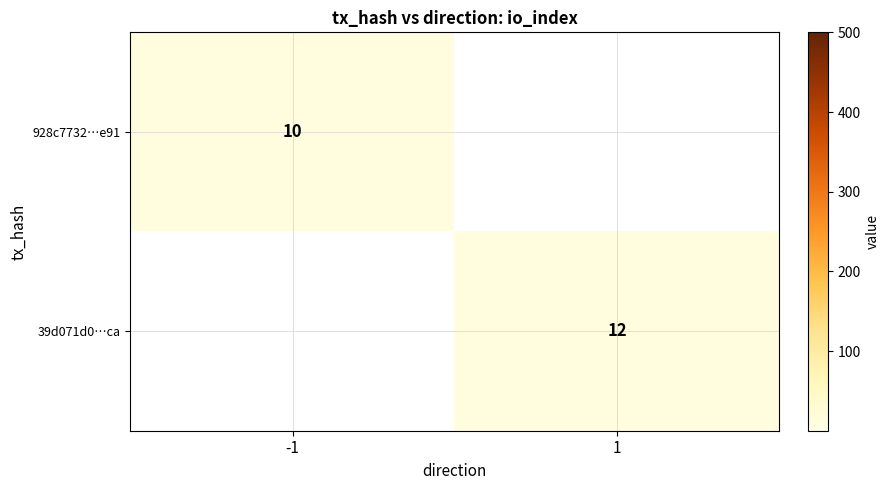

How many distinct data groups are displayed?

2